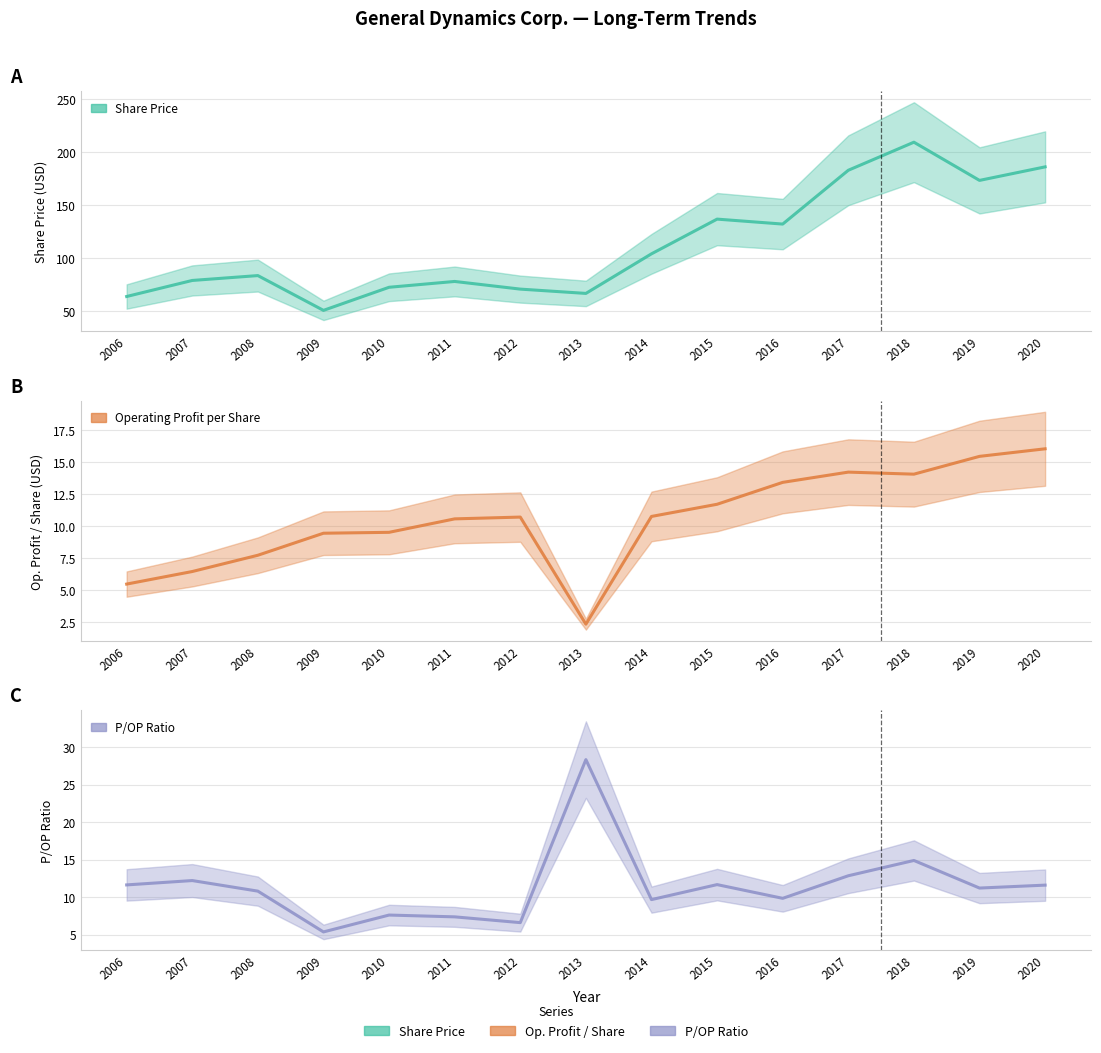

Reading left to right, extract all data points from this chart.

Share Price: 2006=63.9	2007=79.0	2008=83.7	2009=50.8	2010=72.6	2011=78.1	2012=70.9	2013=66.8	2014=104.2	2015=136.9	2016=132.3	2017=183.0	2018=209.5	2019=173.5	2020=186.2
Operating Profit per Share: 2006=5.5	2007=6.5	2008=7.7	2009=9.5	2010=9.5	2011=10.6	2012=10.7	2013=2.4	2014=10.8	2015=11.7	2016=13.4	2017=14.2	2018=14.1	2019=15.5	2020=16.1
P/OP Ratio: 2006=11.6	2007=12.2	2008=10.8	2009=5.4	2010=7.6	2011=7.4	2012=6.6	2013=28.4	2014=9.7	2015=11.7	2016=9.8	2017=12.9	2018=14.9	2019=11.2	2020=11.6